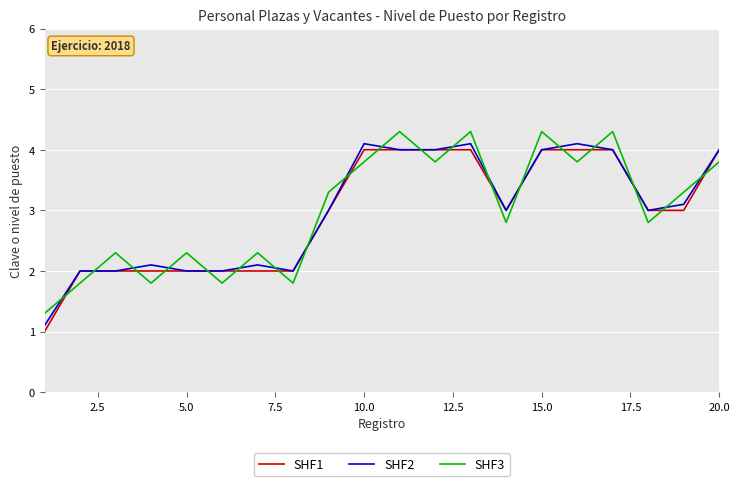

True or false: SHF1 and SHF3 cross at least once.

True